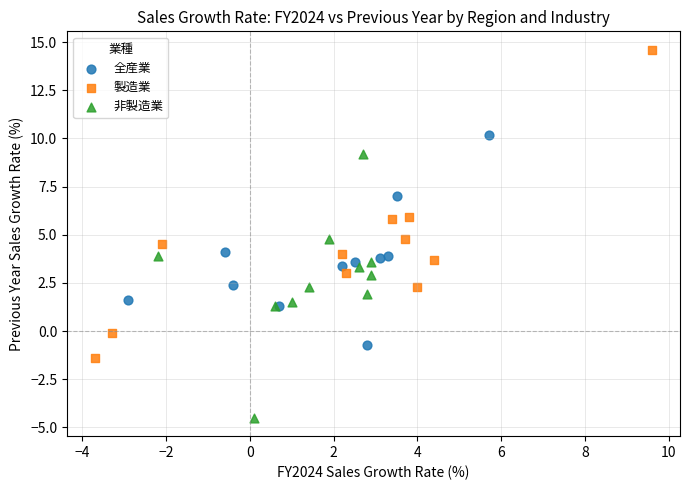

Which series has the widest spread of Y values?

製造業